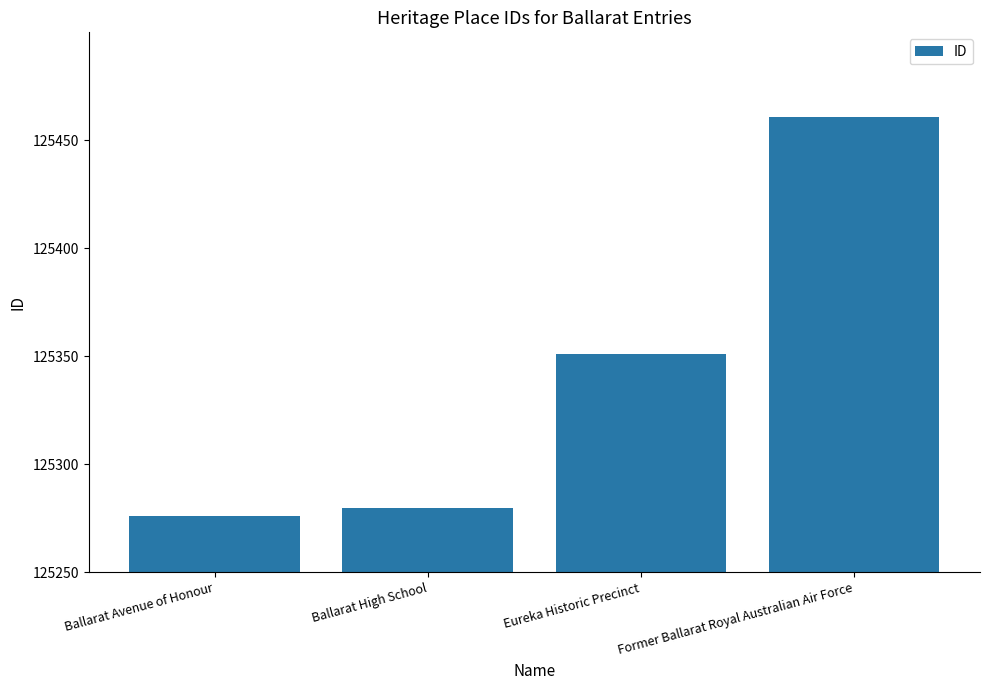

Where is the data nearest to the value 125368?

Eureka Historic Precinct